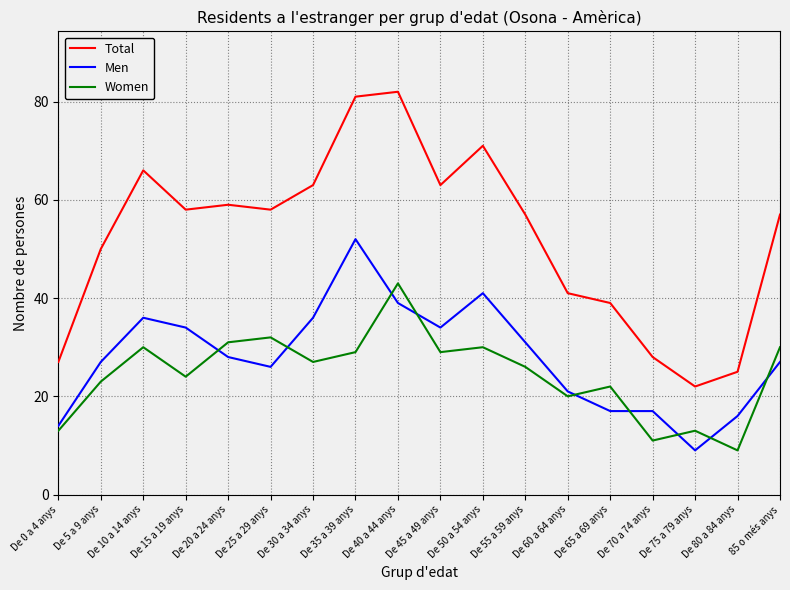

Which series has the widest spread of values?

Total